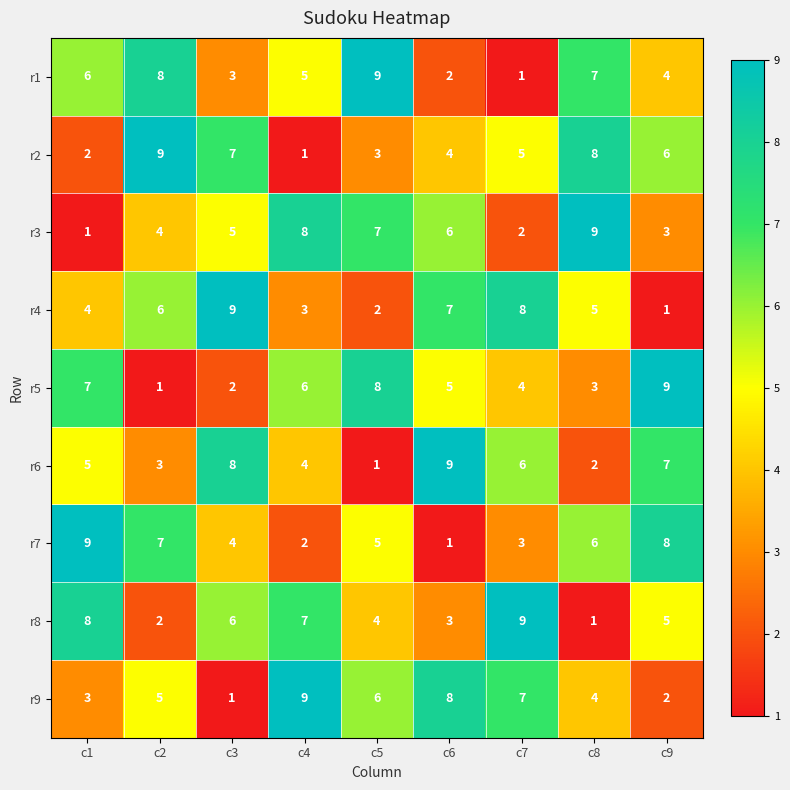

What is the difference between the highest and lowest values at c7?

8